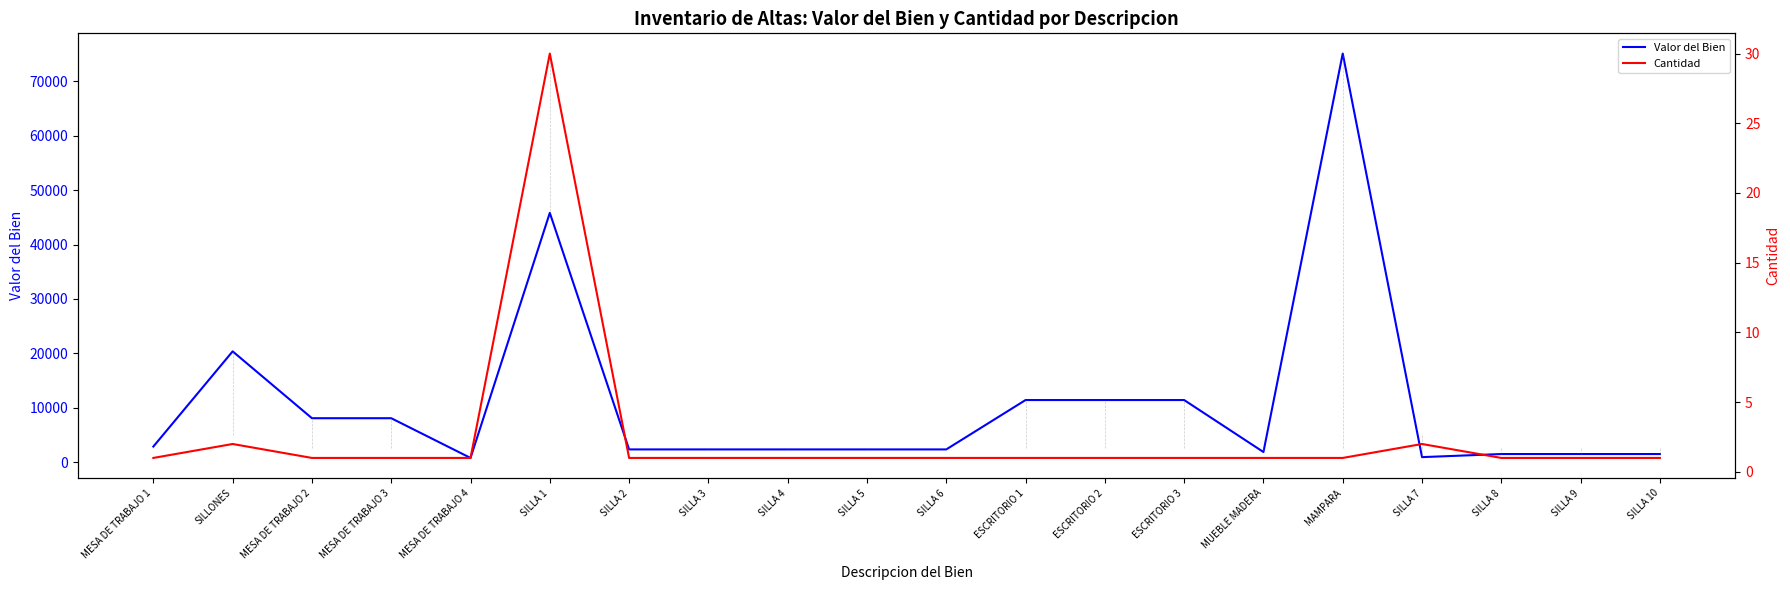

What is the label of the 7th point from the left?

SILLA 2